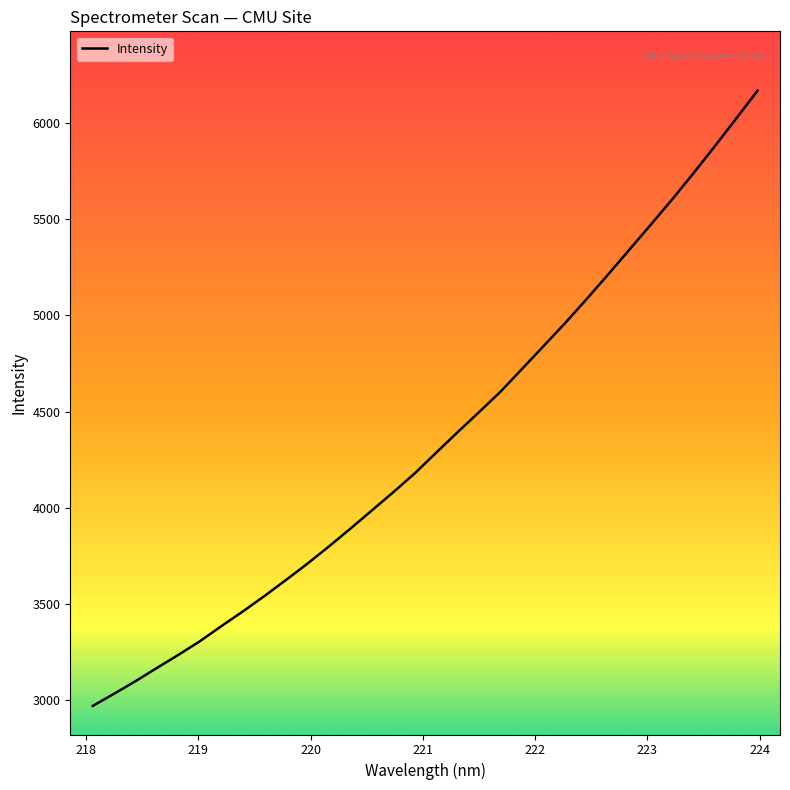

What is the difference between the maximum and minimum values?

3196.9